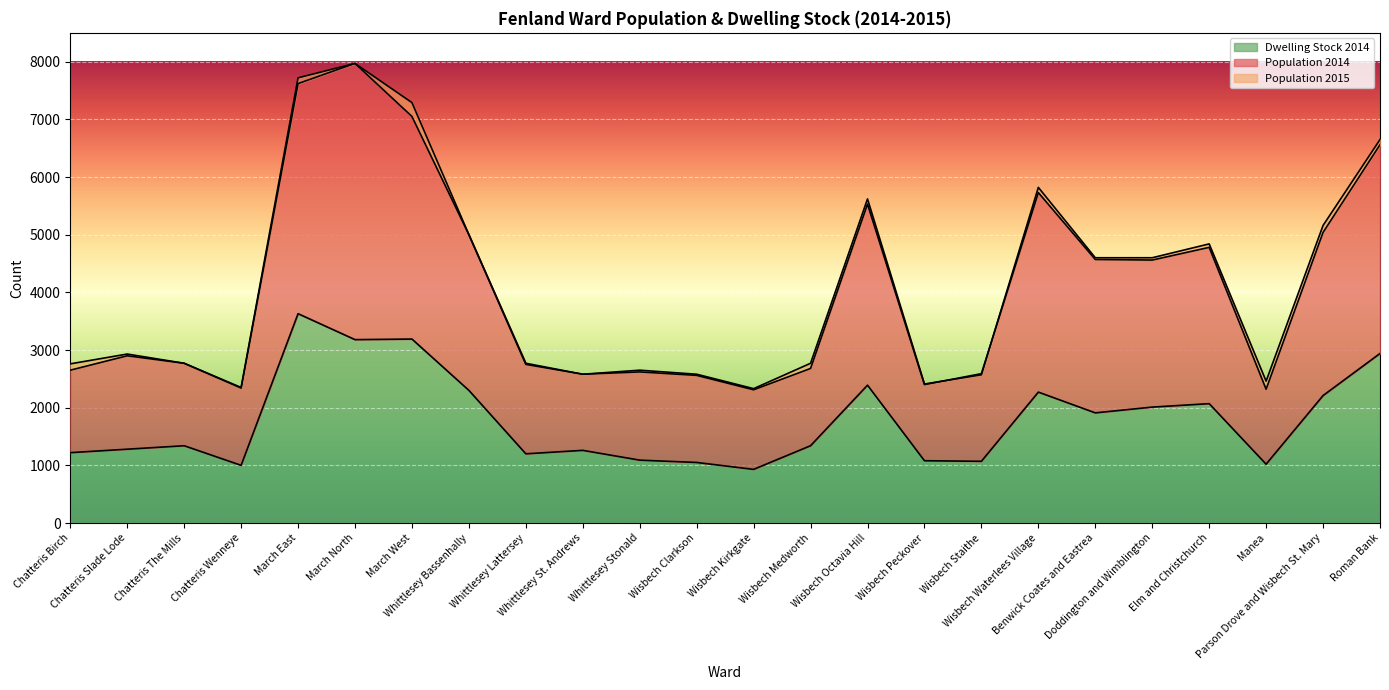

What is the total value across all series at Wisbech Medworth?

6790